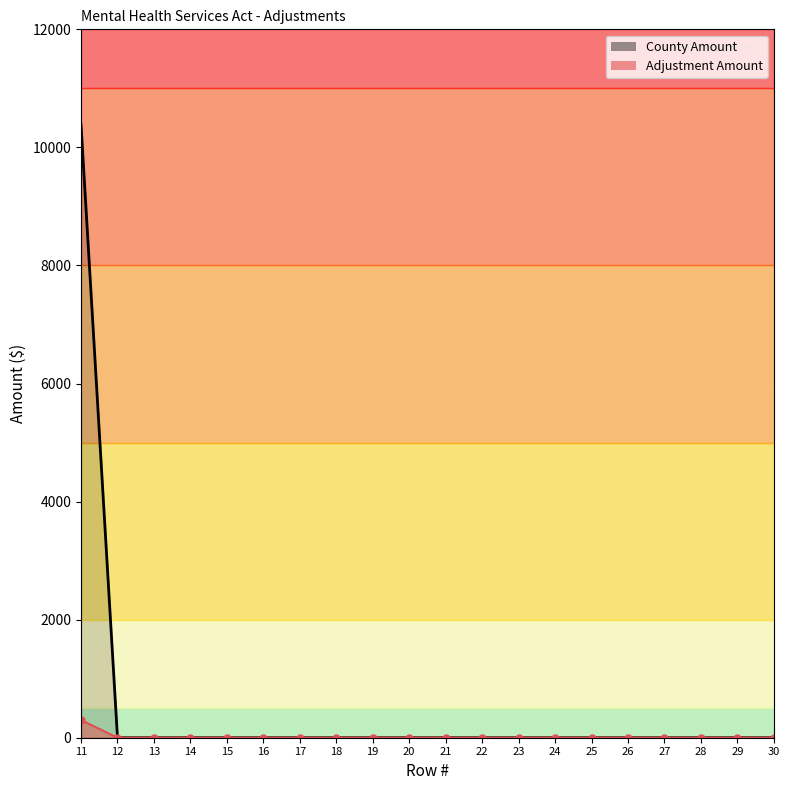

How many lines are shown in the chart?

2